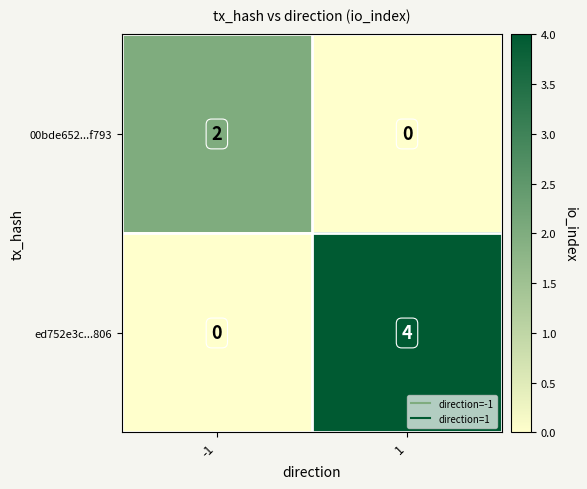

Reading left to right, extract all data points from this chart.

00bde652...f793: -1=2	1=0
ed752e3c...806: -1=0	1=4